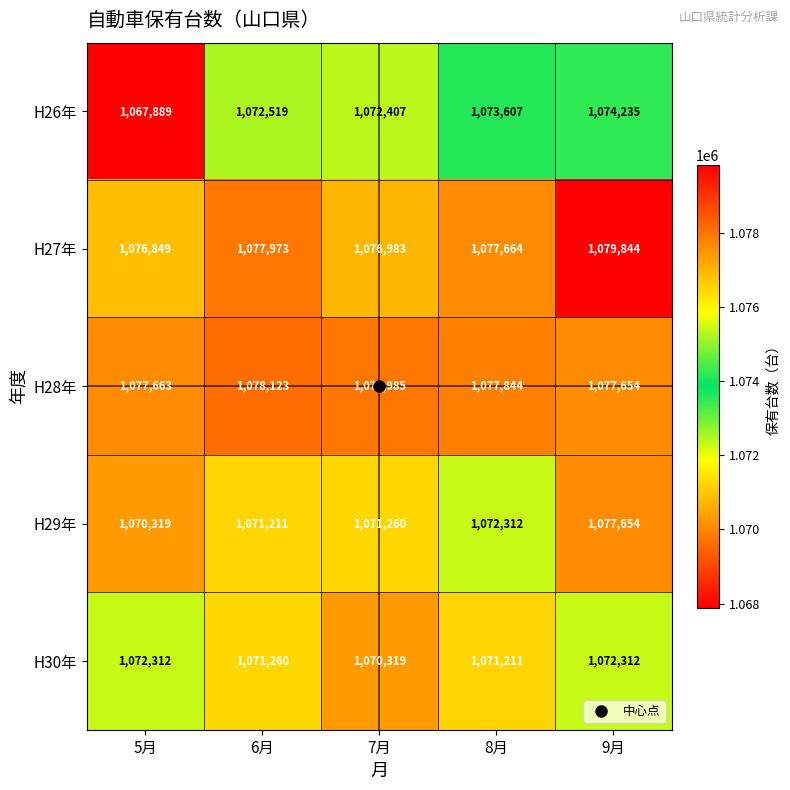

At which label does H28年 first exceed 1077844?

6月